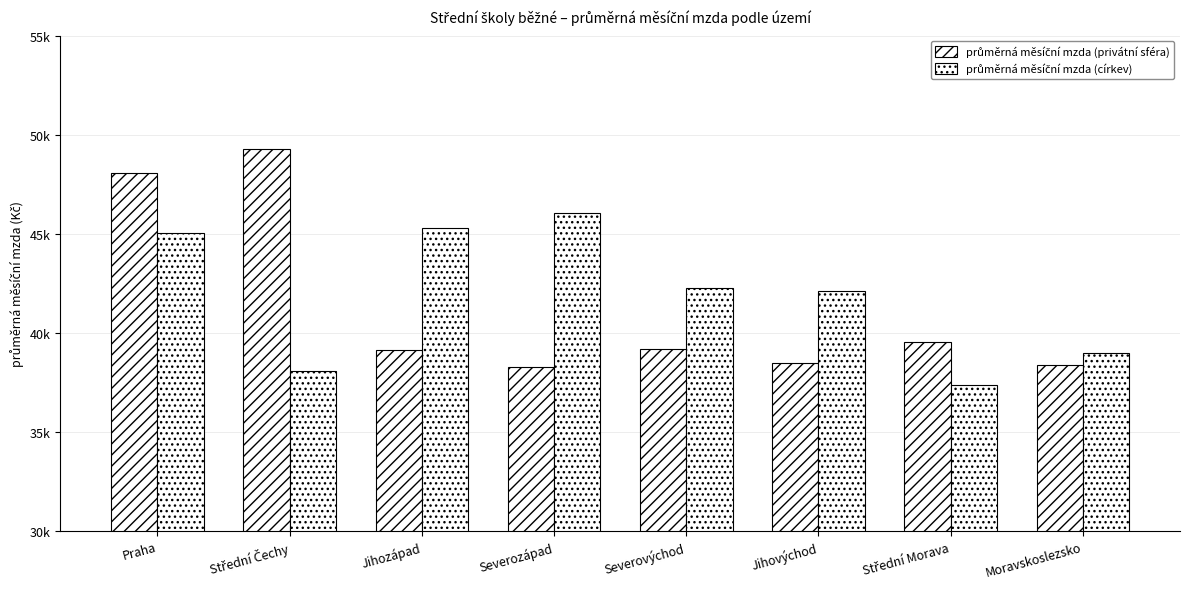

The průměrná měsíční mzda (církev) series shows 42106.8 at Jihovýchod. True or false?

True